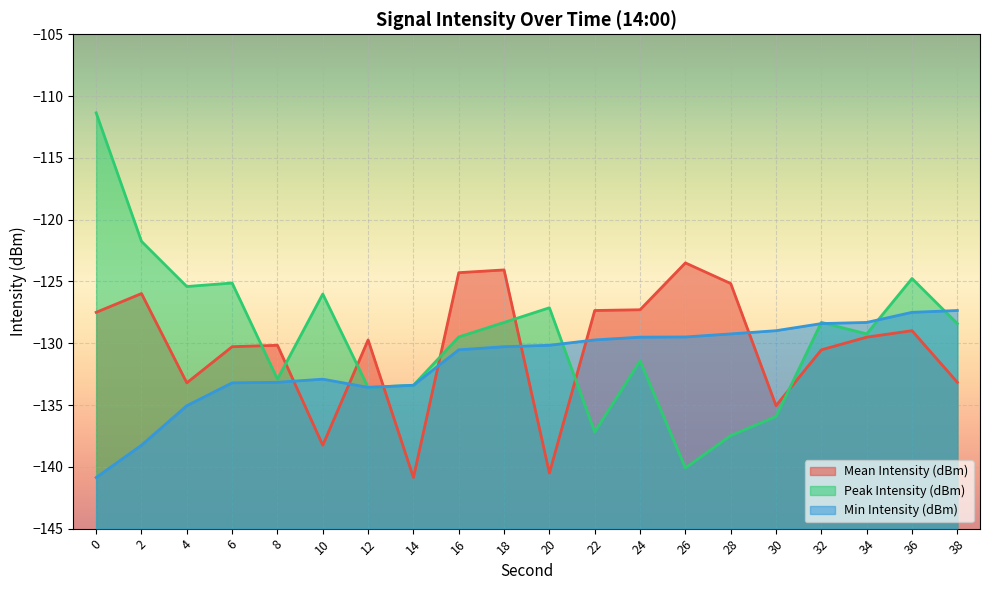

The Min Intensity (dBm) series shows -57.1 at 24. True or false?

False